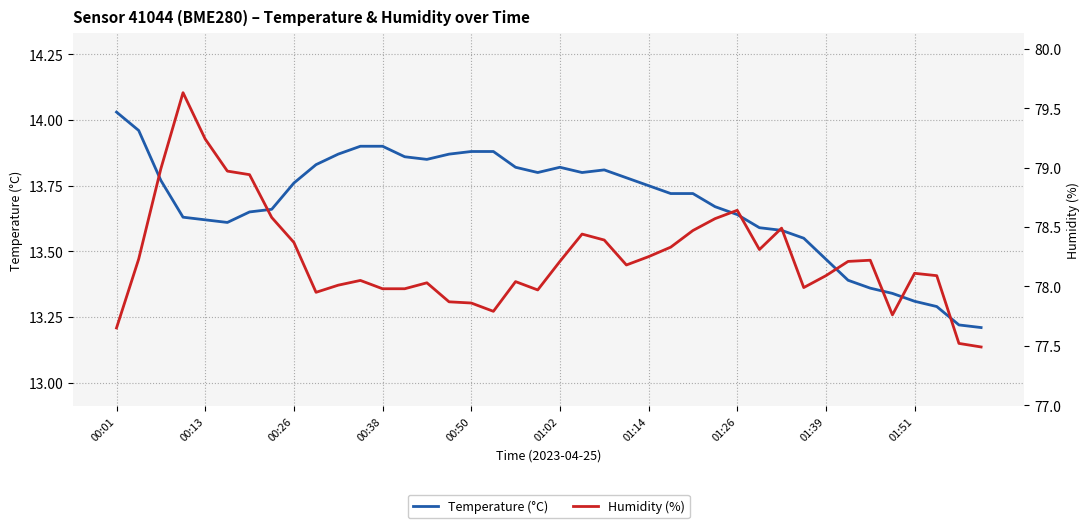

True or false: Temperature (°C) has a value of 22.8 at 00:01.

False